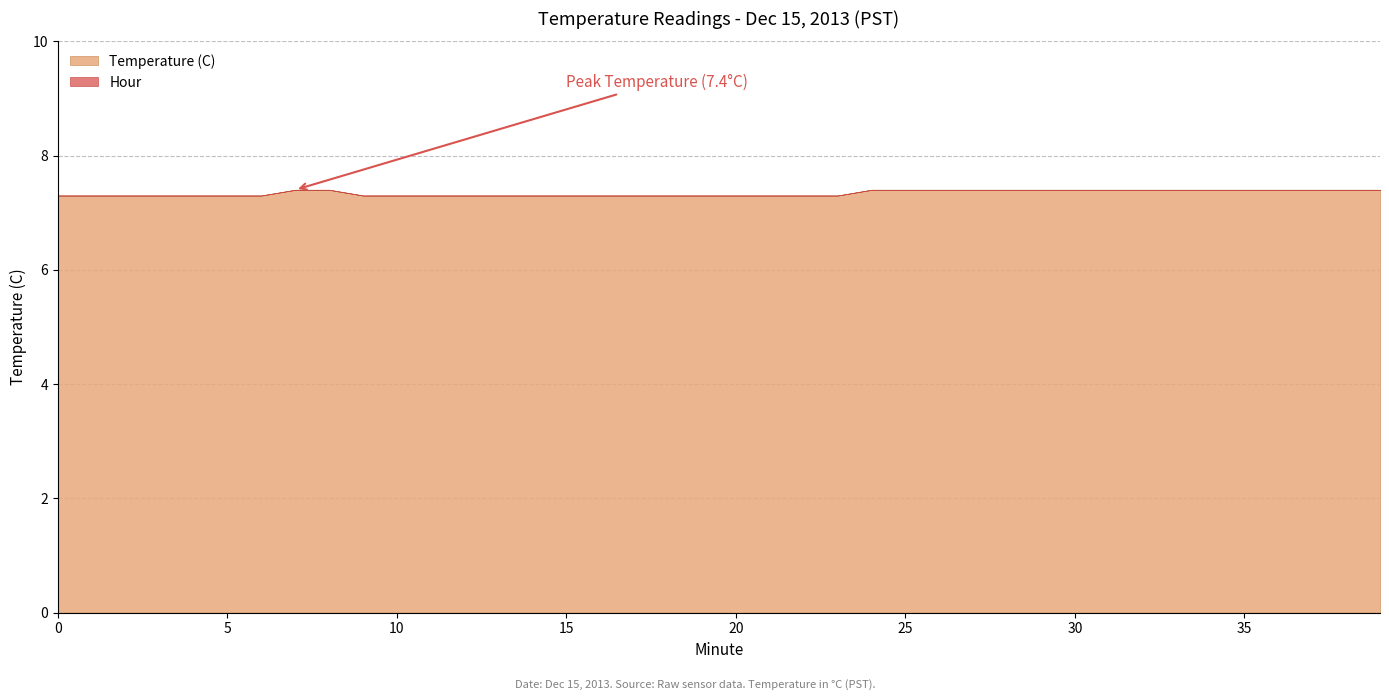

True or false: Hour and Temperature (C) cross at least once.

False